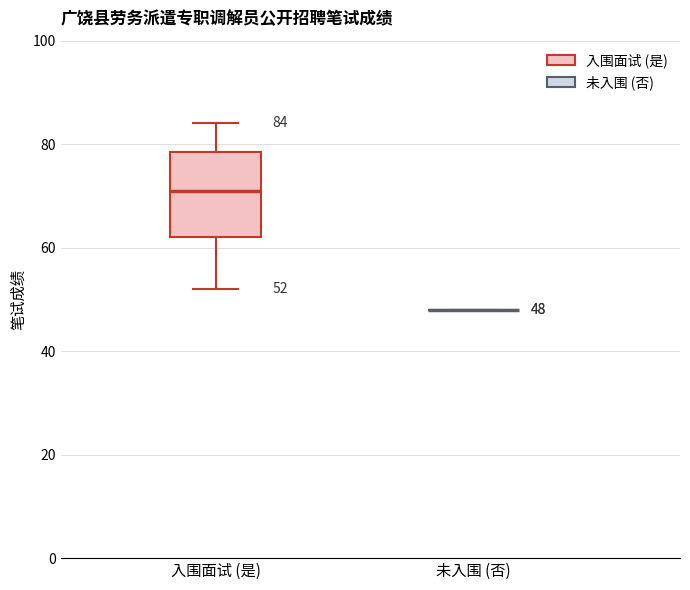

Which box is the tallest, from its lower edge to its upper edge?

入围面试 (是)